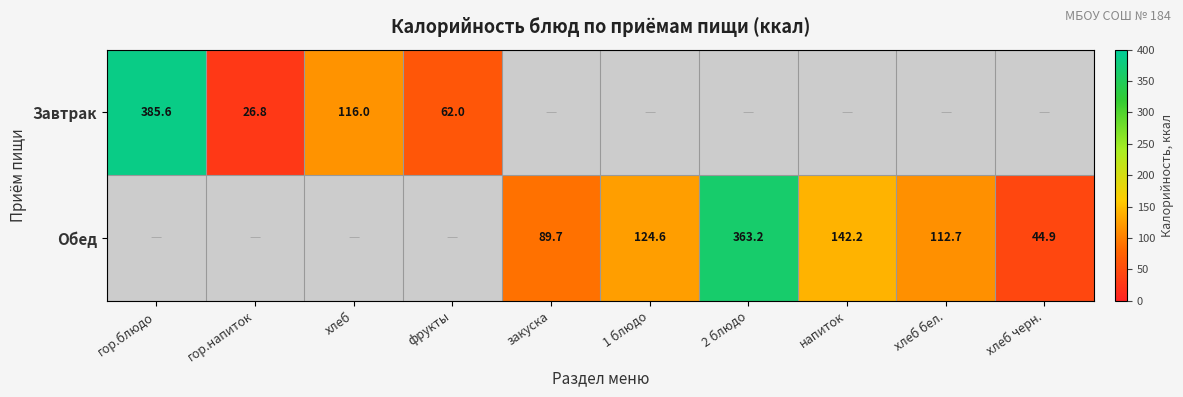

The value of Завтрак at гор.блюдо is 80.3. True or false?

False